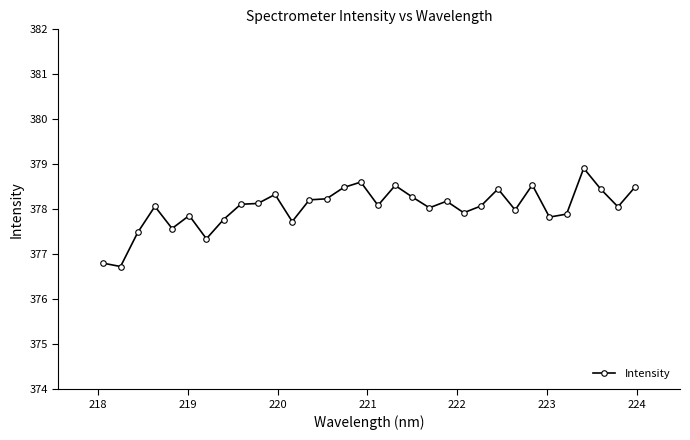

True or false: the data has more than 2 interior local peaks.

True